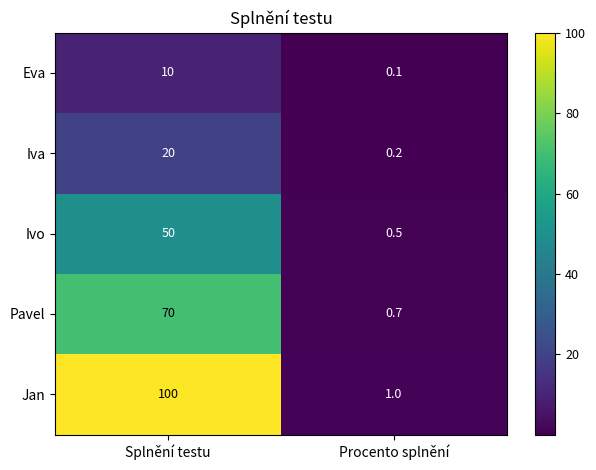

The Pavel series shows 21.6 at Splnění testu. True or false?

False